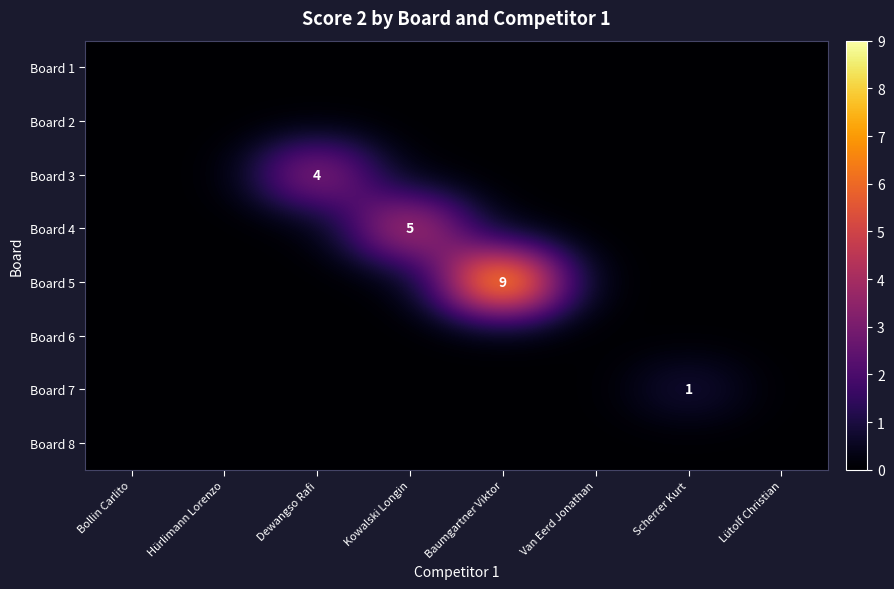

Rank the series by their maximum value, from lowest to highest.

Board 1, Board 2, Board 6, Board 8, Board 7, Board 3, Board 4, Board 5